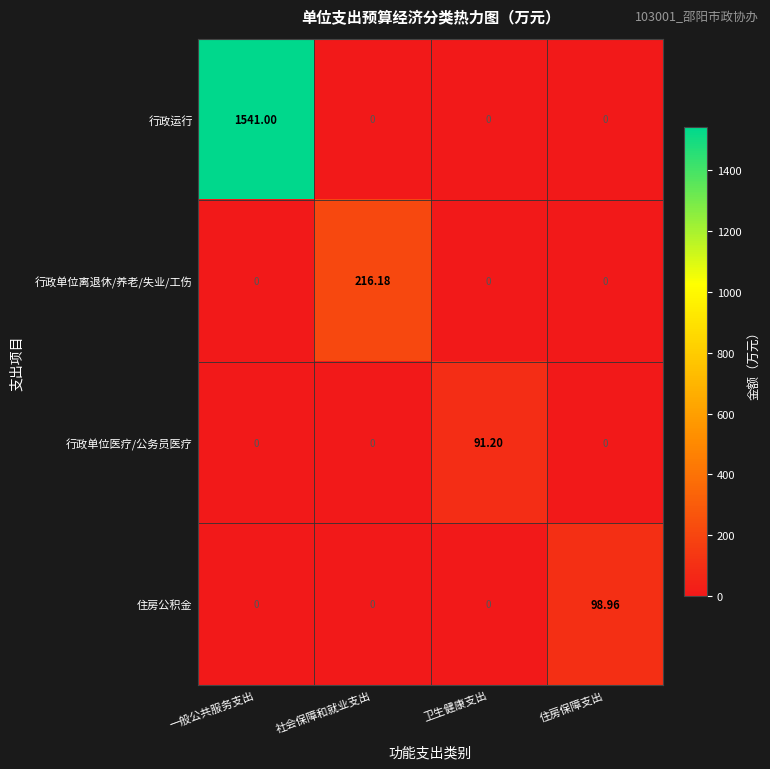

Which series has the largest range (max minus min)?

行政运行